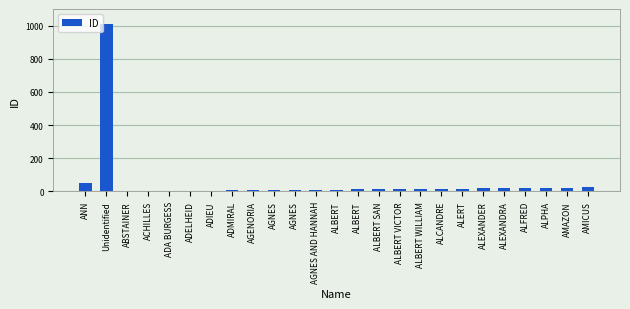

How many data points does each series have?

25